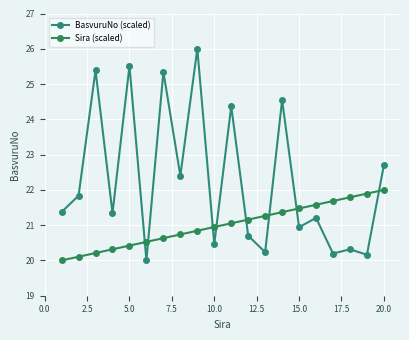

What is the difference between the maximum and second lowest values in the Sira (scaled) series?

1.9